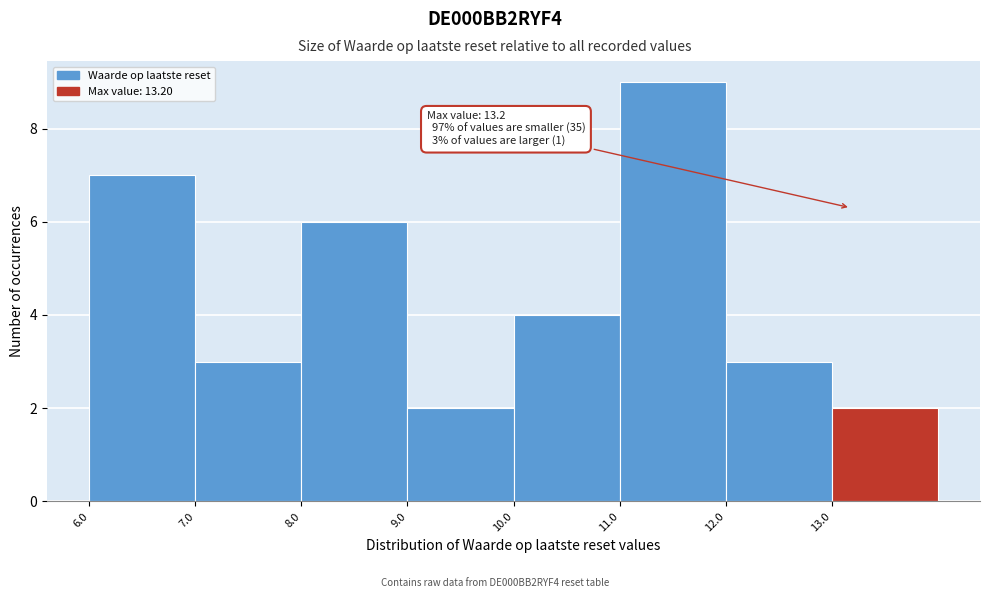

Over which range of the x-axis is the bar tallest?

11.02 to 12.02